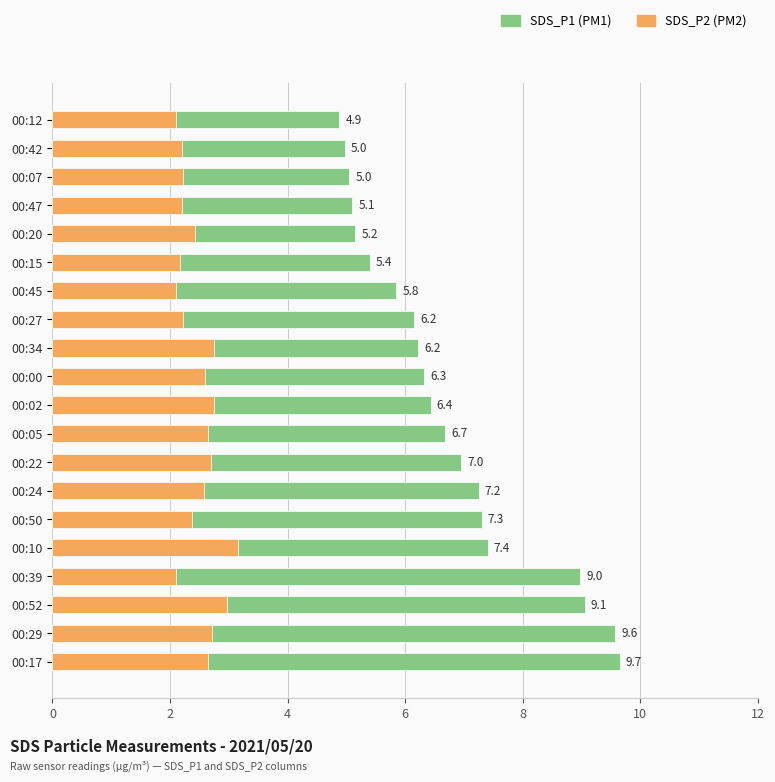

Is the value of SDS_P2 at 00:29 greater than the value of SDS_P1 at 00:27?

No